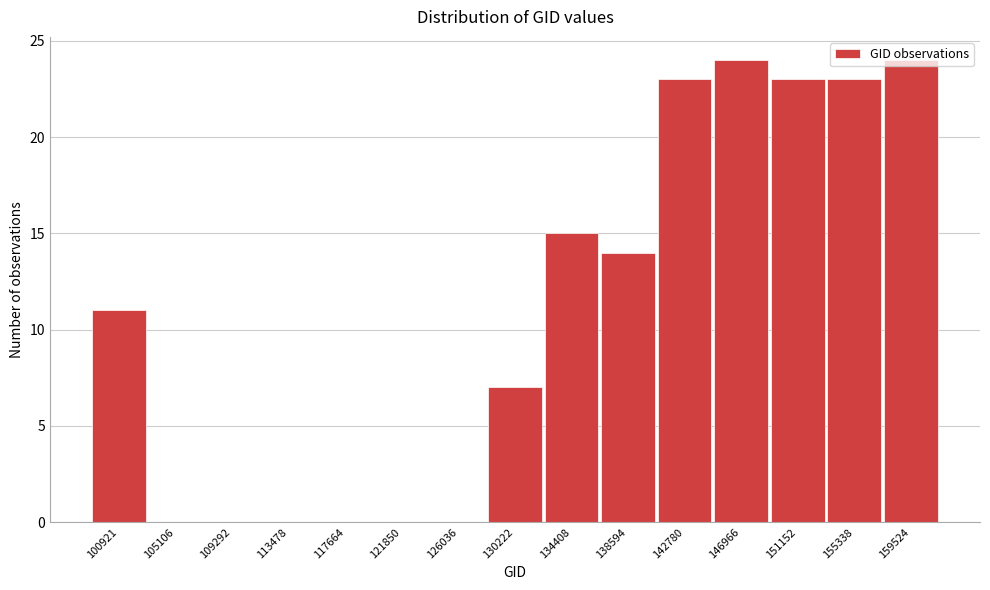

What is the greatest value displayed?

24